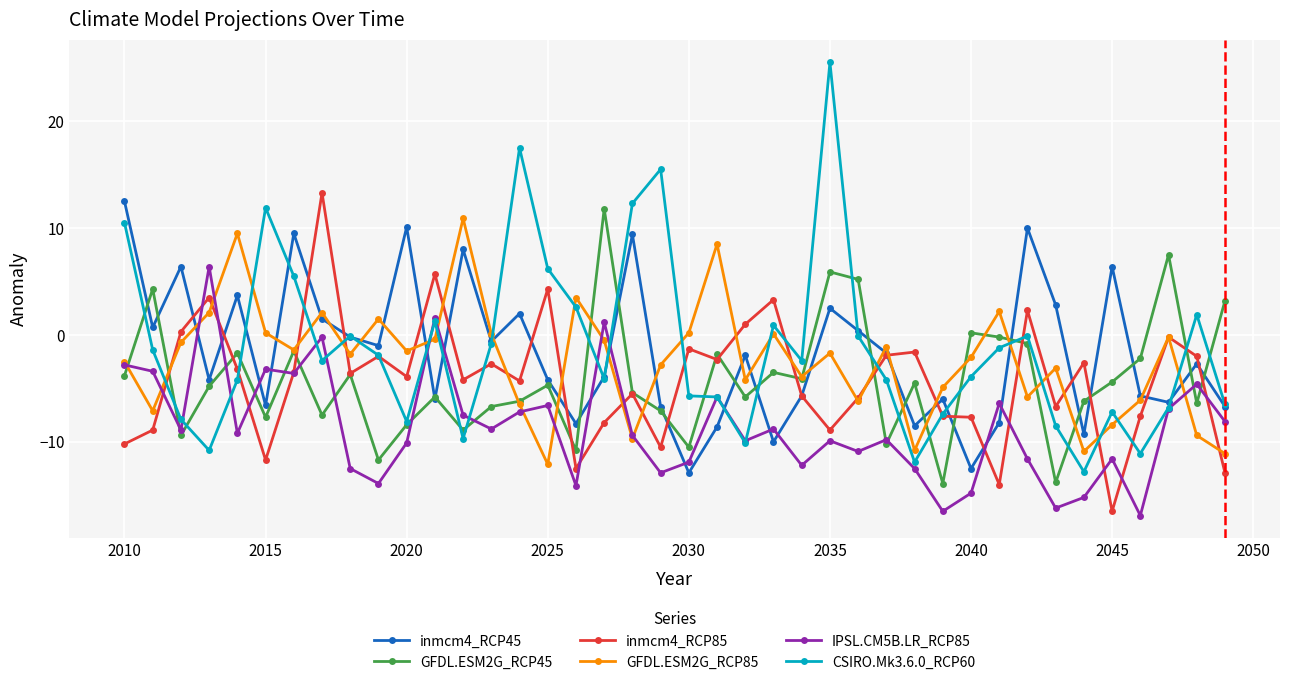

True or false: CSIRO.Mk3.6.0_RCP60 has more than 2 interior local peaks.

True